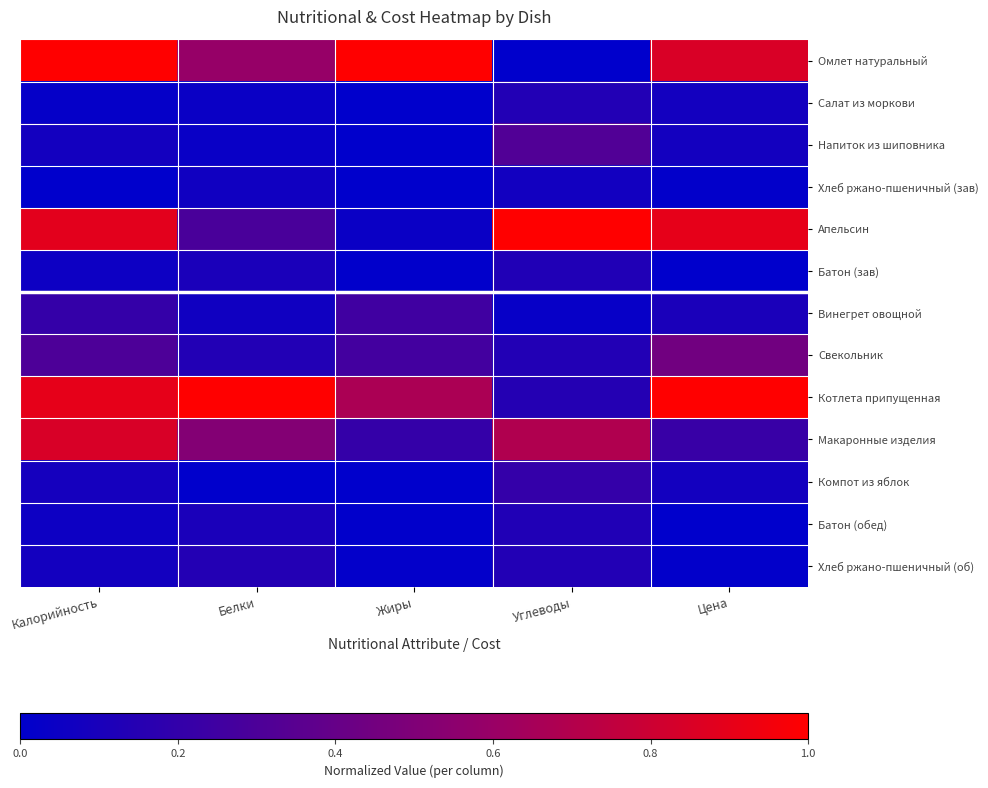

At Белки, list the series in order from smallest to largest.

Компот из яблок, Напиток из шиповника, Салат из моркови, Хлеб ржано-пшеничный (зав), Винегрет овощной, Батон (зав), Батон (обед), Свекольник, Хлеб ржано-пшеничный (об), Апельсин, Макаронные изделия, Омлет натуральный, Котлета припущенная